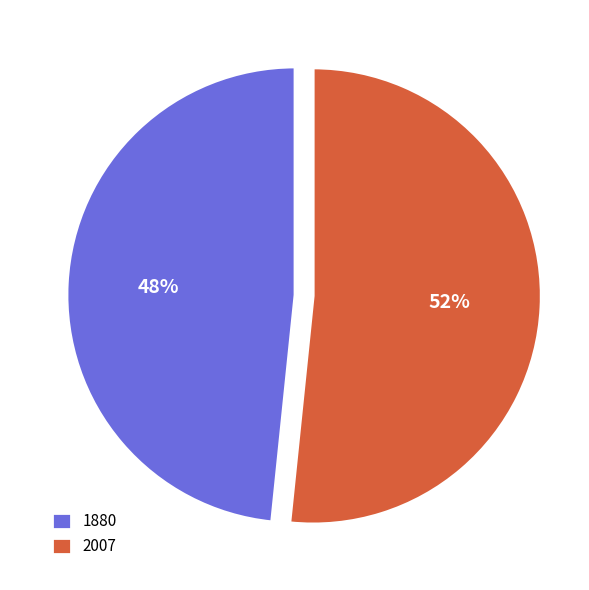

How many slices are in this pie chart?

2